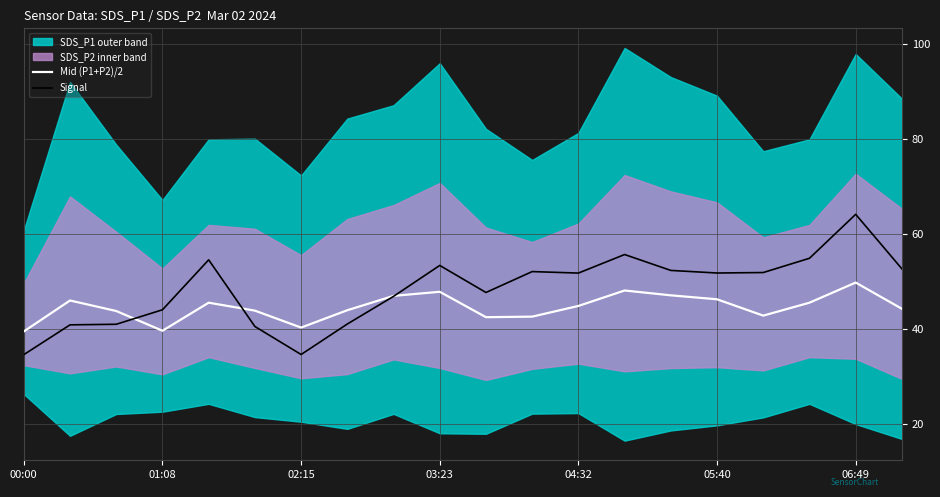

At which label does Mid (P1+P2)/2 reach its peak?

06:49